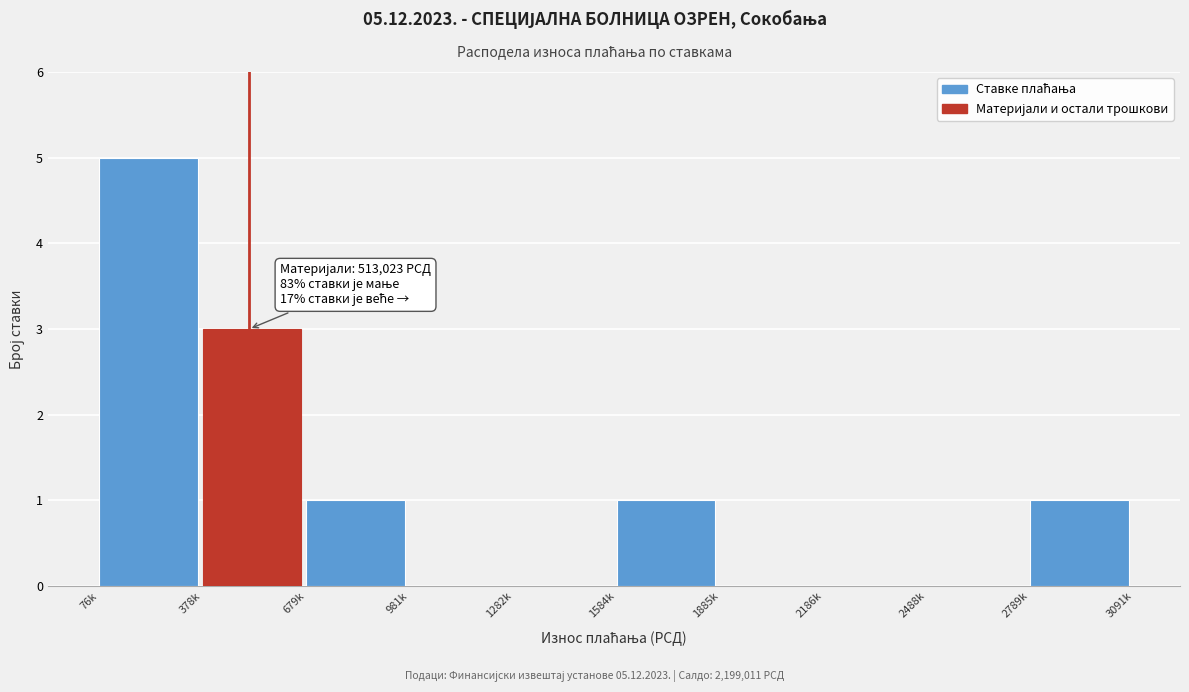

Reading left to right, transcribe all the data shown in this chart.

76k=5	378k=3	679k=1	981k=0	1282k=0	1584k=1	1885k=0	2186k=0	2488k=0	2789k=1